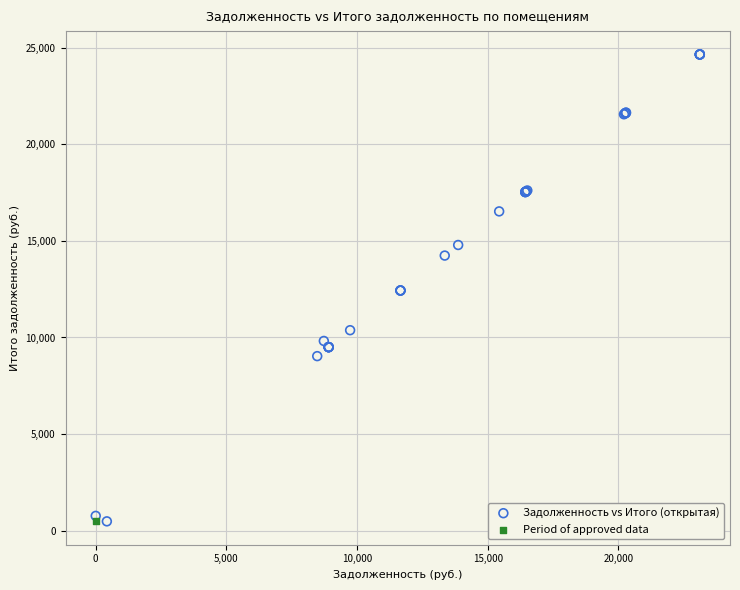

What are all the series names shown in the legend?

Задолженность vs Итого (открытая), Period of approved data